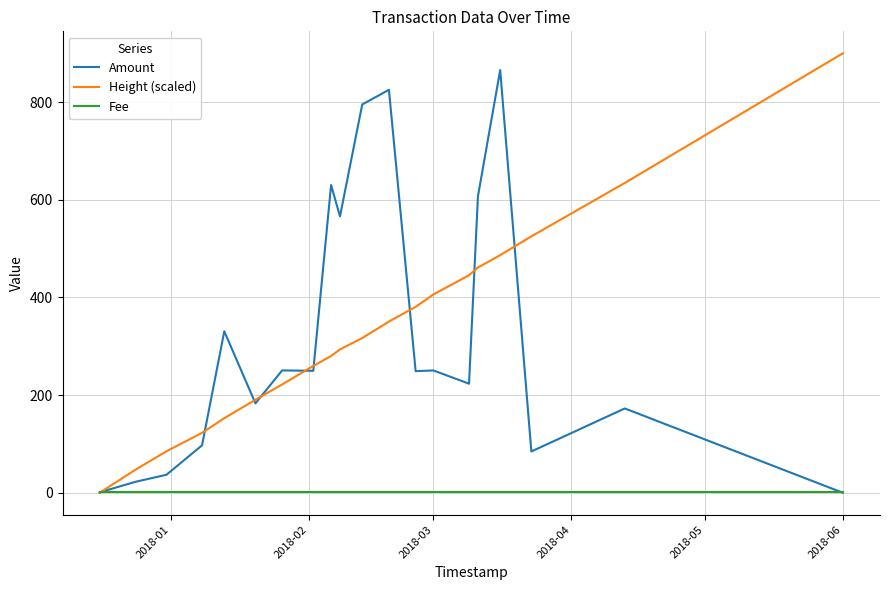

What is the total value across all series at 2018-06?

901.0